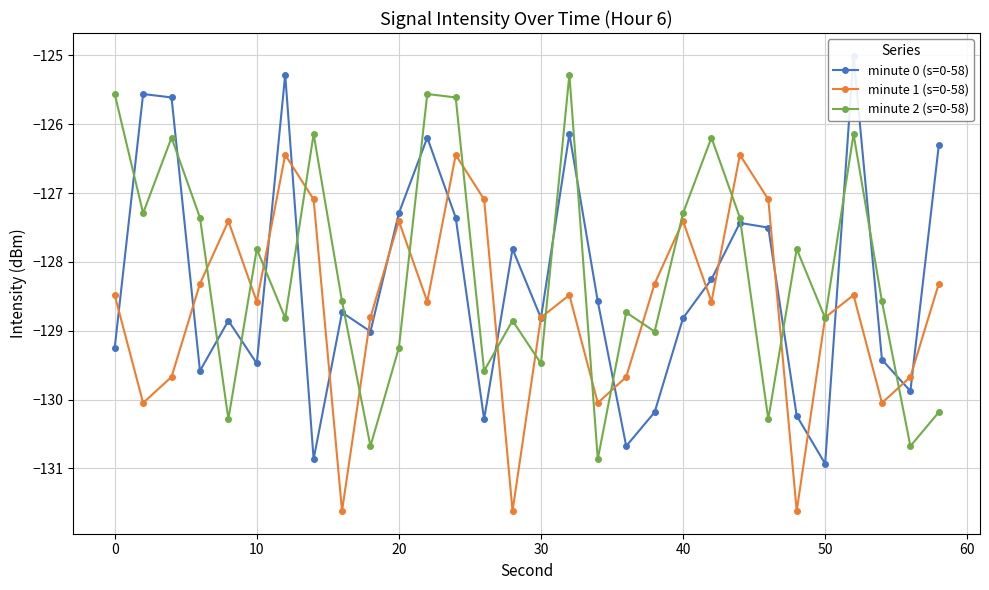

What is the lowest value of the minute 2 (s=0-58) series?

-130.9